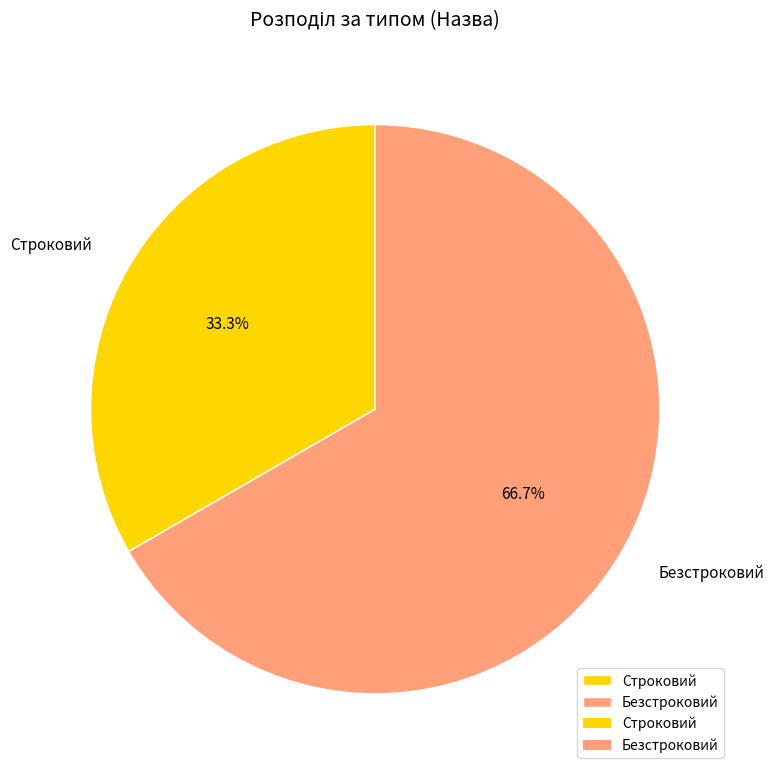

How many segments does this pie chart have?

2